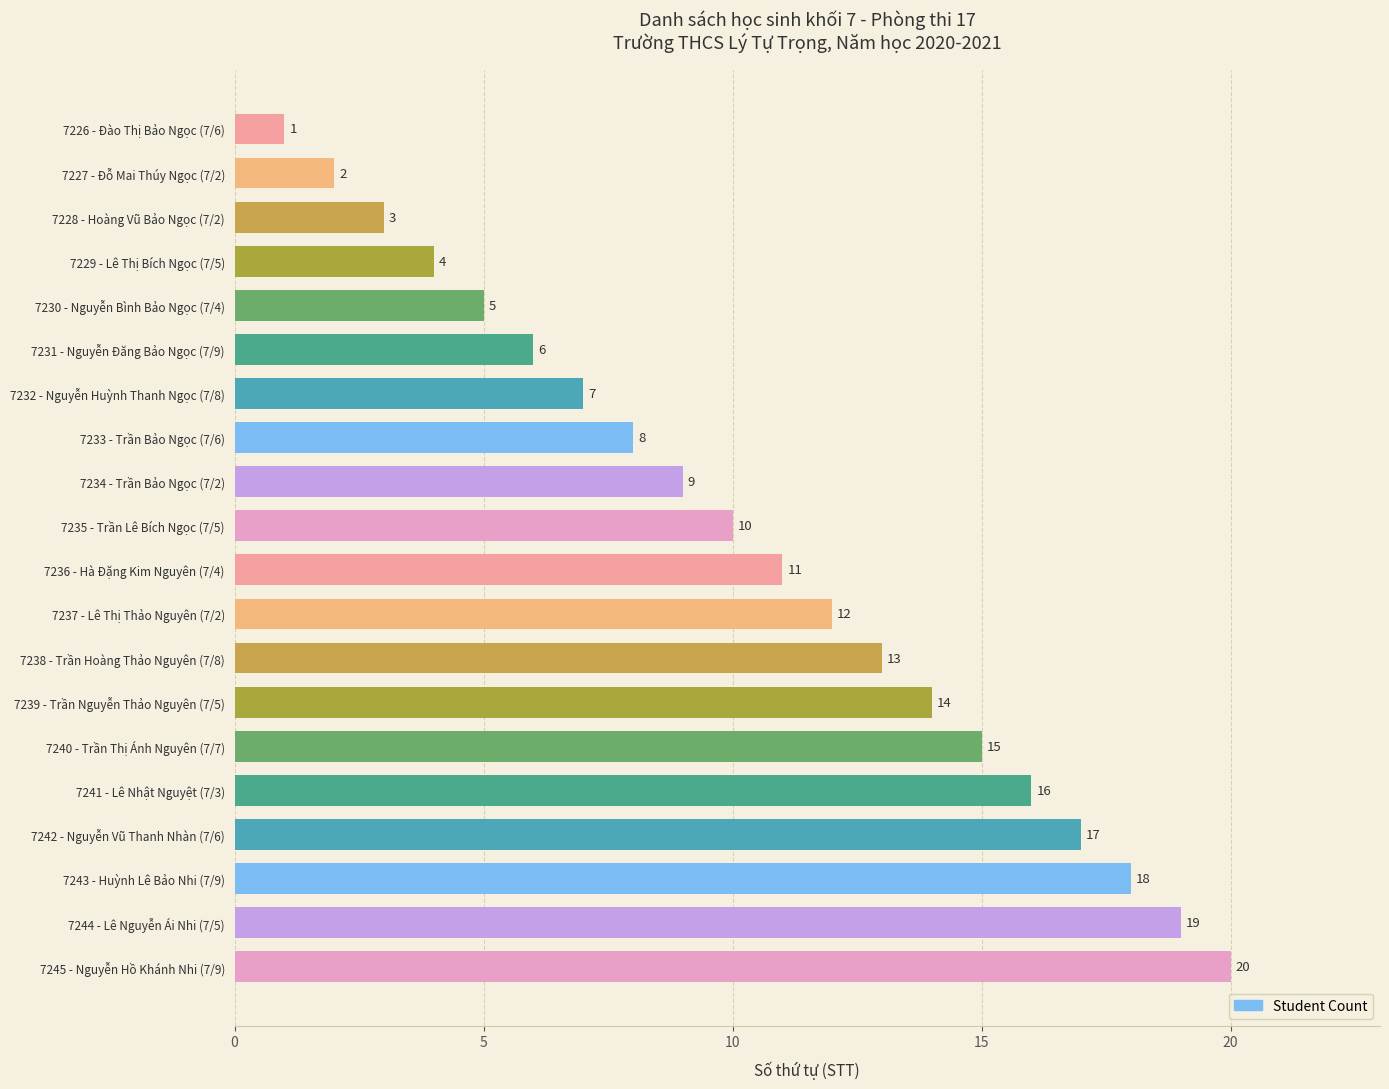

The value at 7236 - Hà Đặng Kim Nguyên (7/4) is 4. True or false?

False